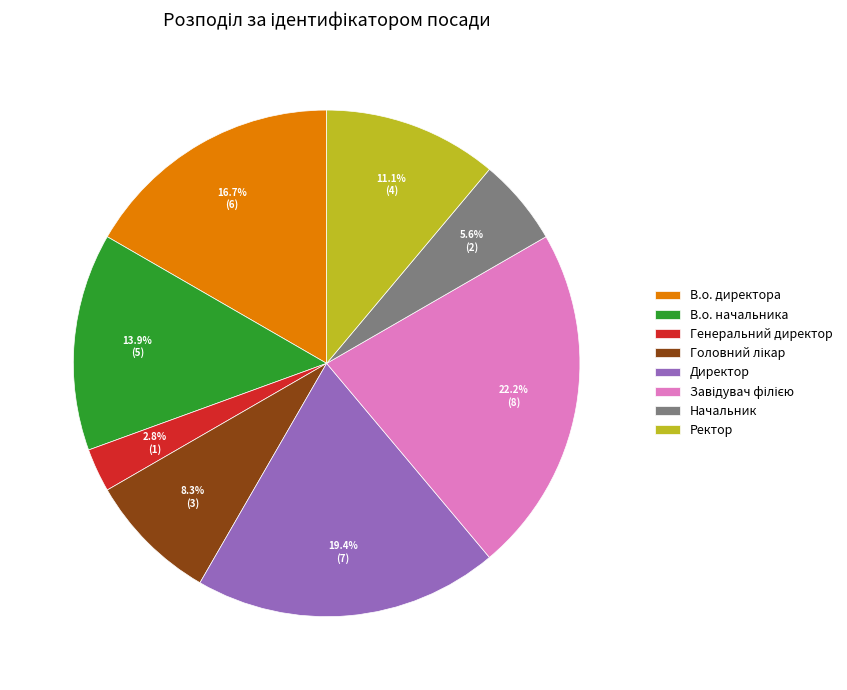

To the nearest percent, what portion does В.о. начальника represent?

14%